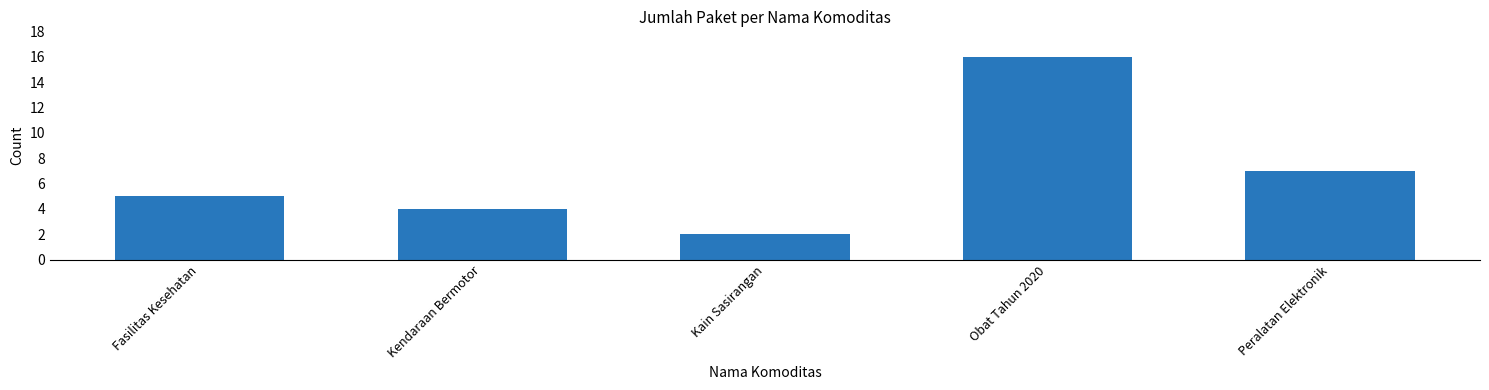

How many bars are there in total?

5